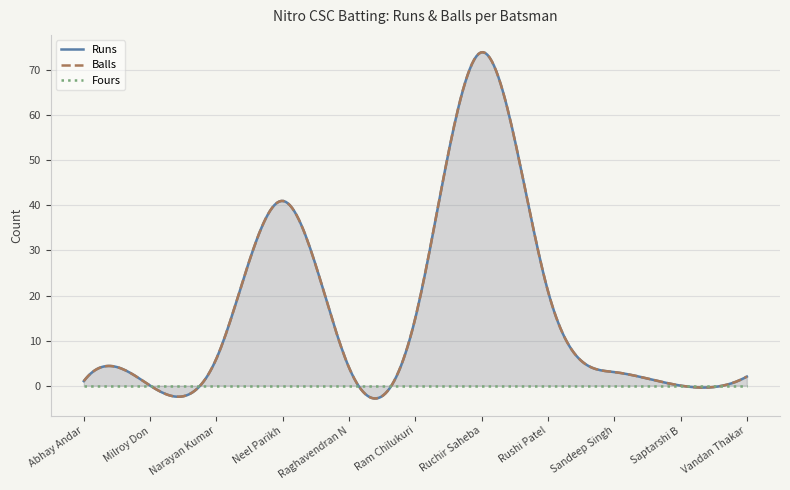

Between Abhay Andar and Rushi Patel, which series saw the biggest shift?

Runs